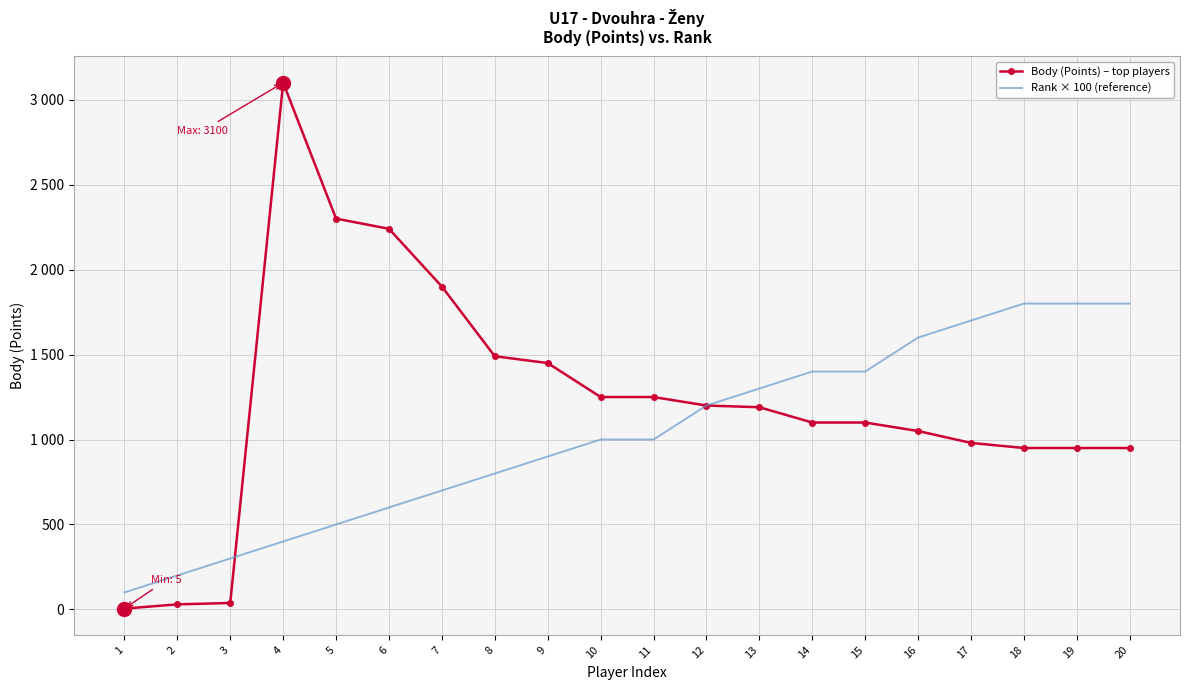

True or false: Rank × 100 (reference) has a value of 235 at 6.

False